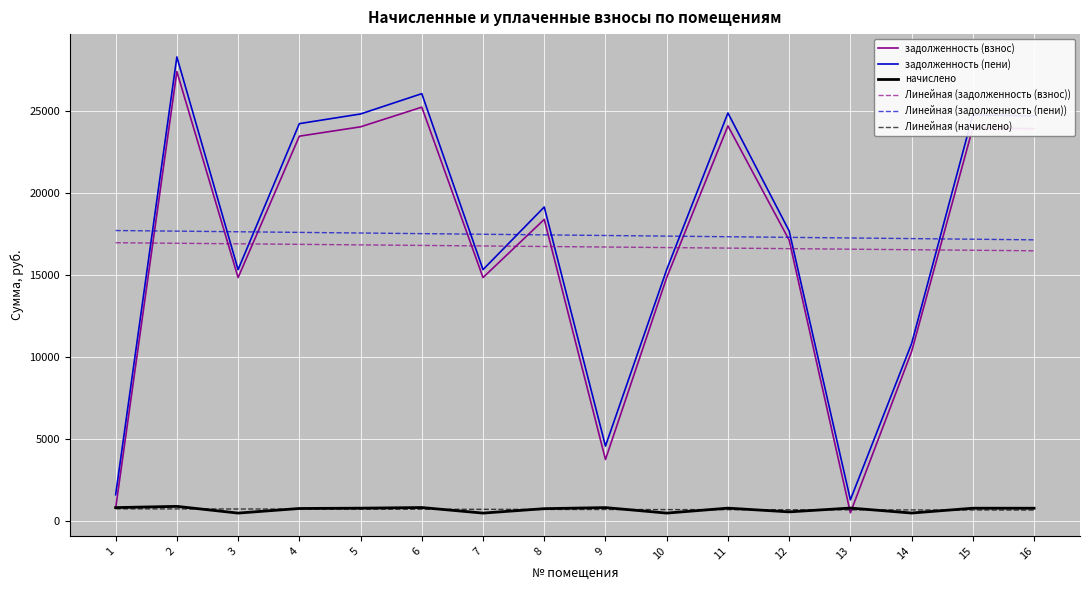

What is the minimum value for задолженность (пени)?

1293.7